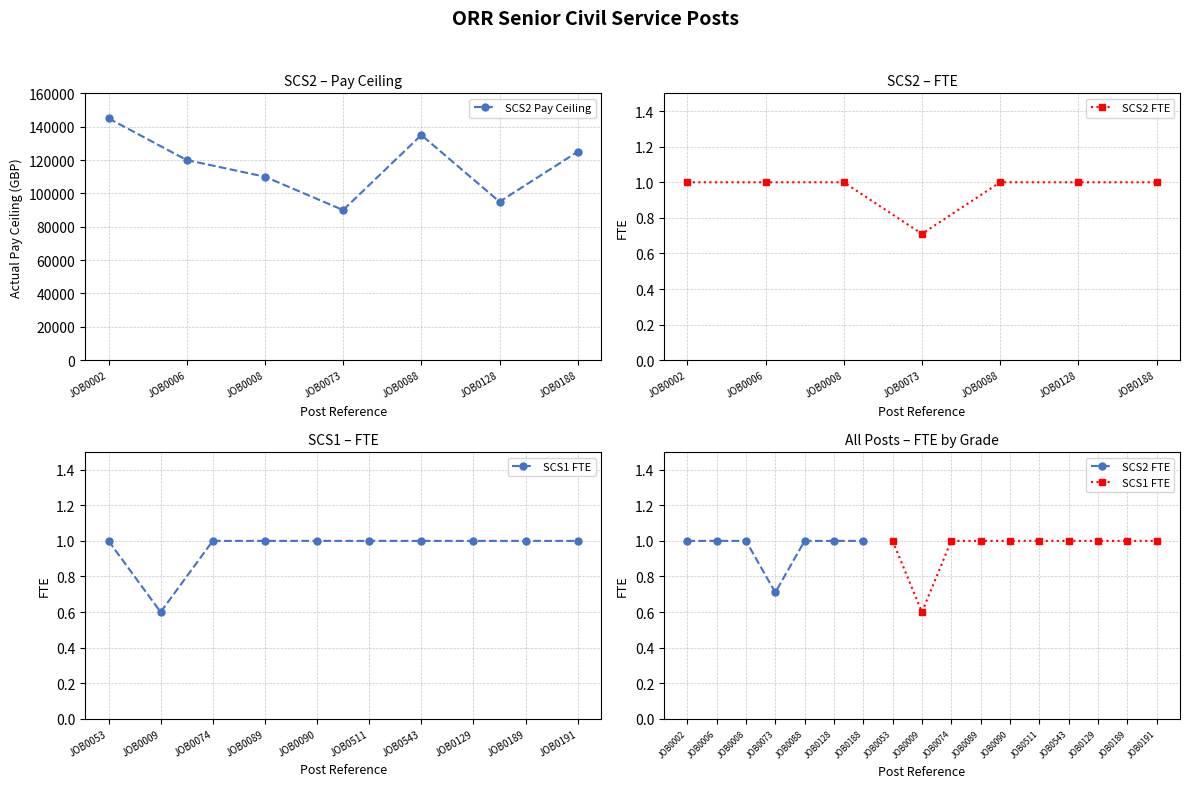

What is the total value across all series at JOB0053?

1.0